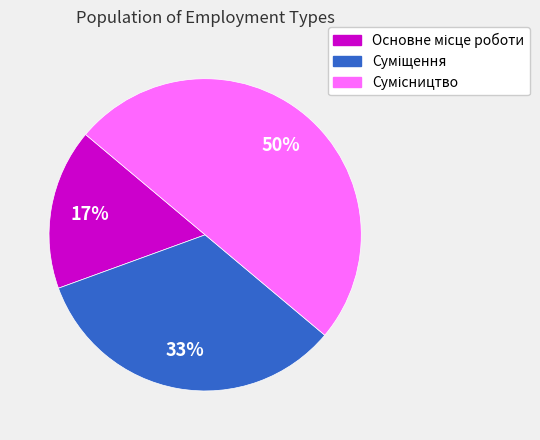

To the nearest percent, what is the average slice percentage?

33%